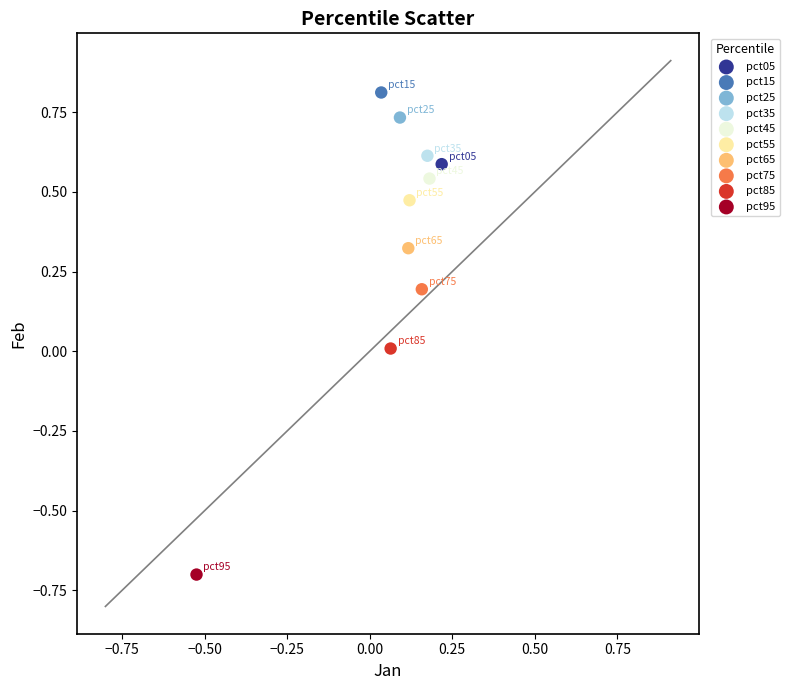

What are all the series names shown in the legend?

pct05, pct15, pct25, pct35, pct45, pct55, pct65, pct75, pct85, pct95